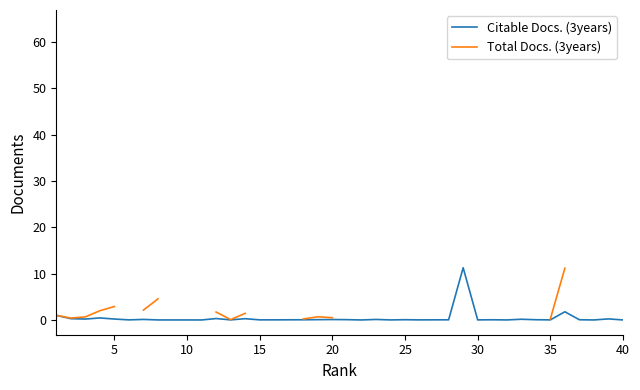

True or false: Citable Docs. (3years) has a value of 0.0 at 15.

True